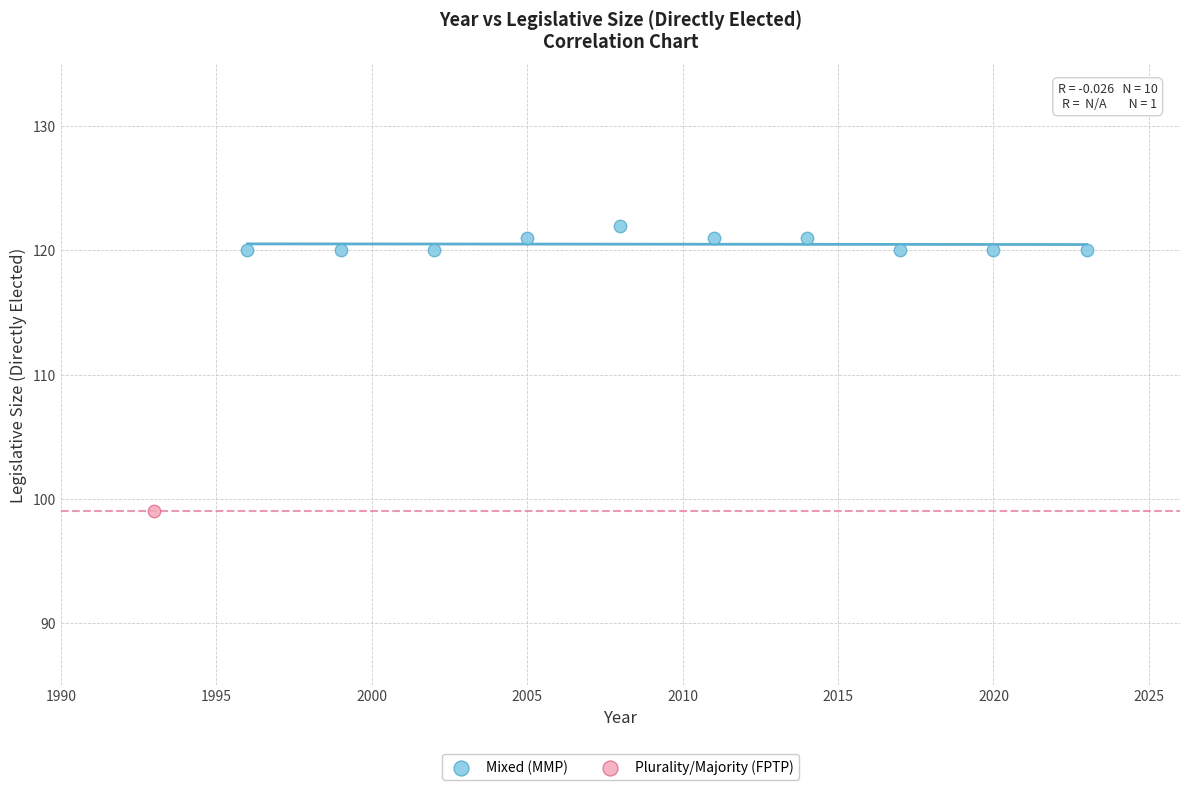

What are all the series names shown in the legend?

Mixed (MMP), Plurality/Majority (FPTP)